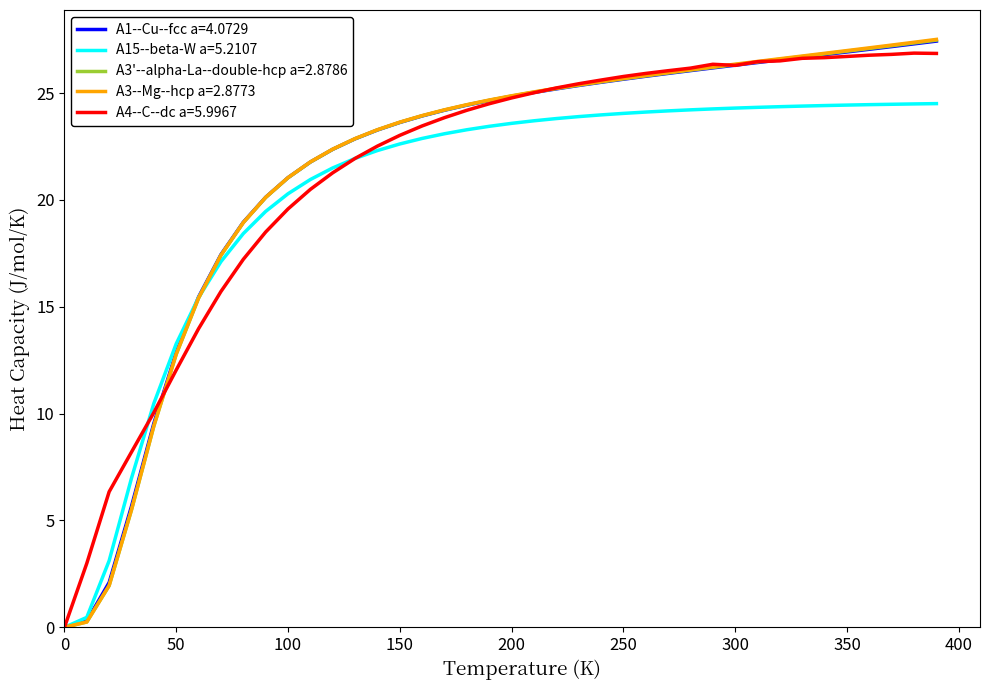

Which series has the widest spread of values?

A3--Mg--hcp a=2.8773